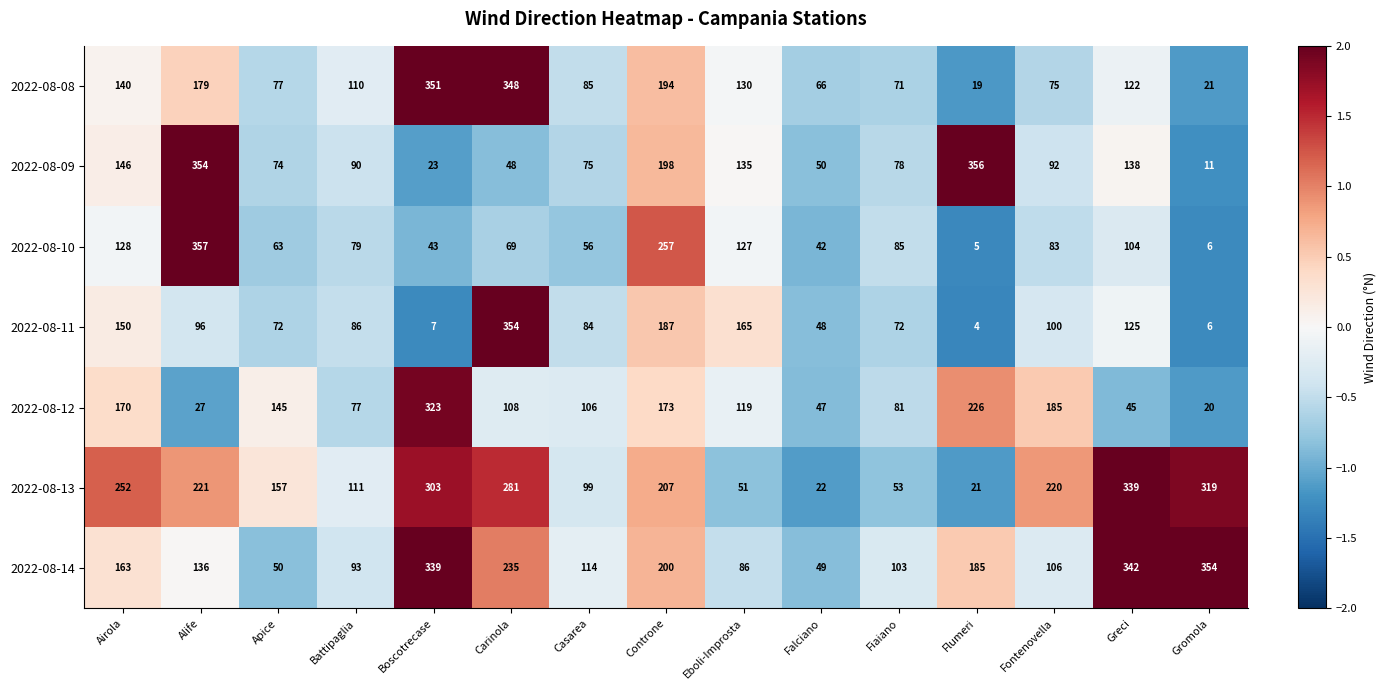

How many values in the 2022-08-11 series are below 86?

7